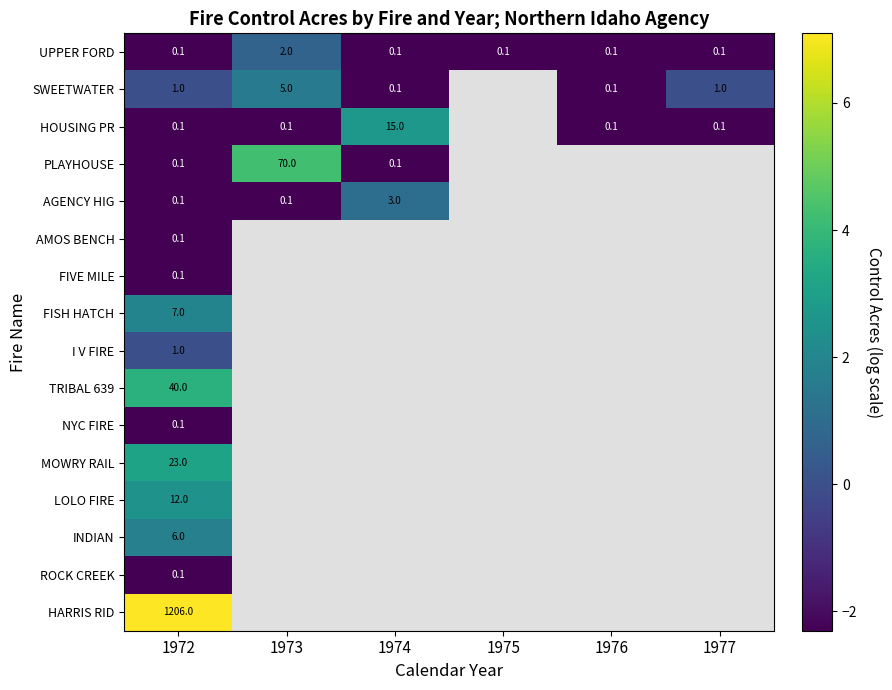

Between 1974 and 1977, which is larger?

1974